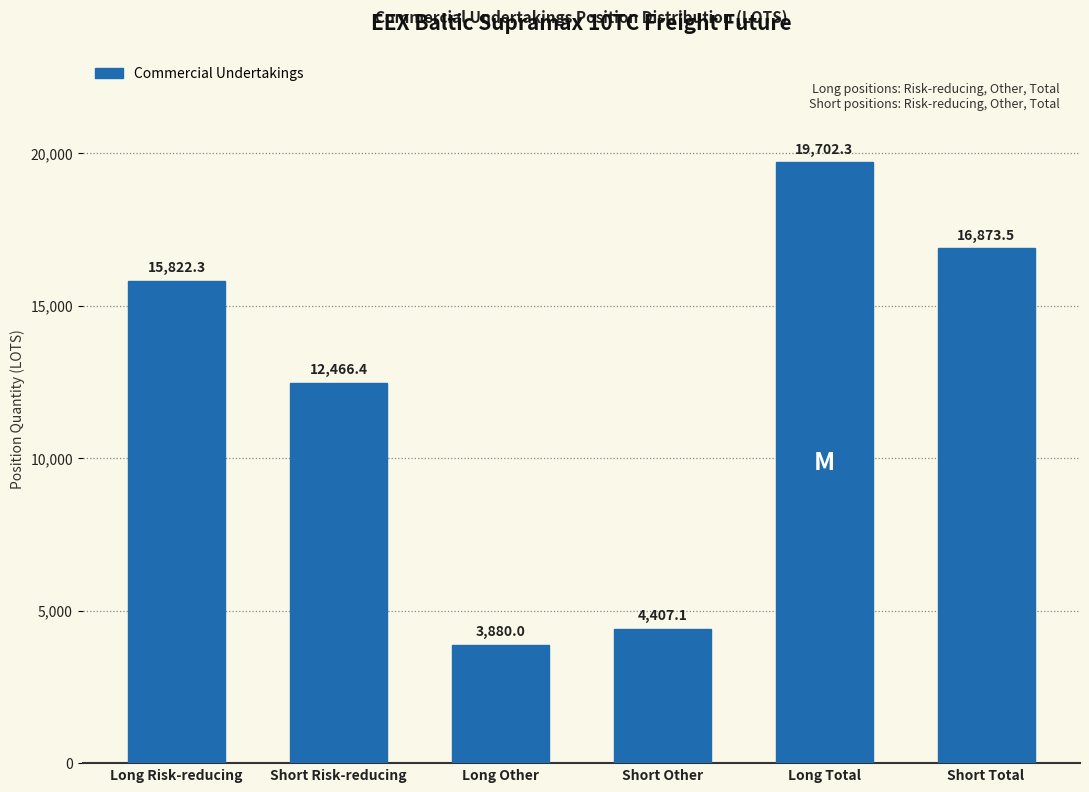

Reading left to right, list all the values displayed in this chart.

Long Risk-reducing=15822.3	Short Risk-reducing=12466.4	Long Other=3880.0	Short Other=4407.1	Long Total=19702.3	Short Total=16873.5